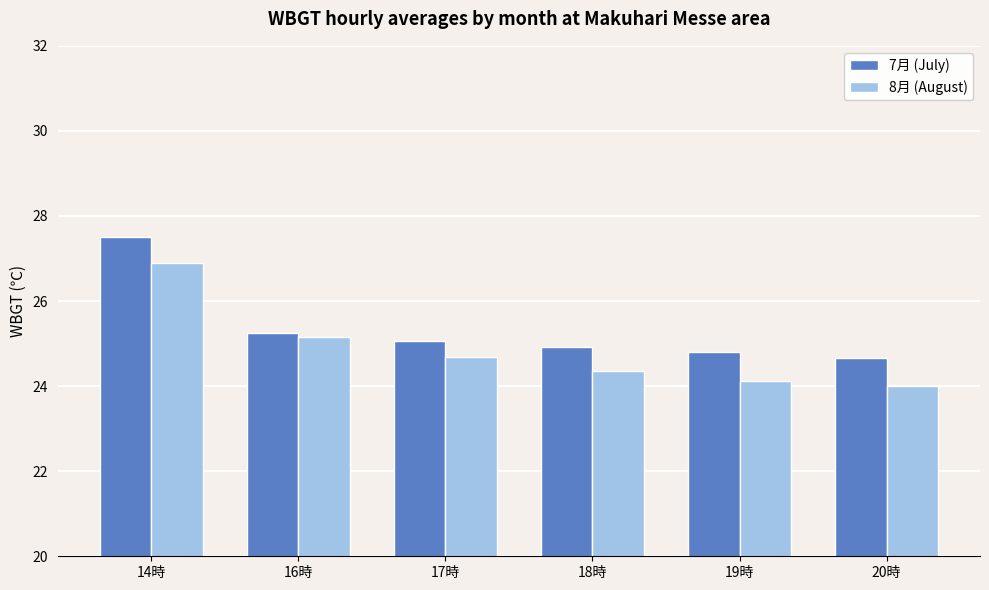

How many groups of bars are there?

6